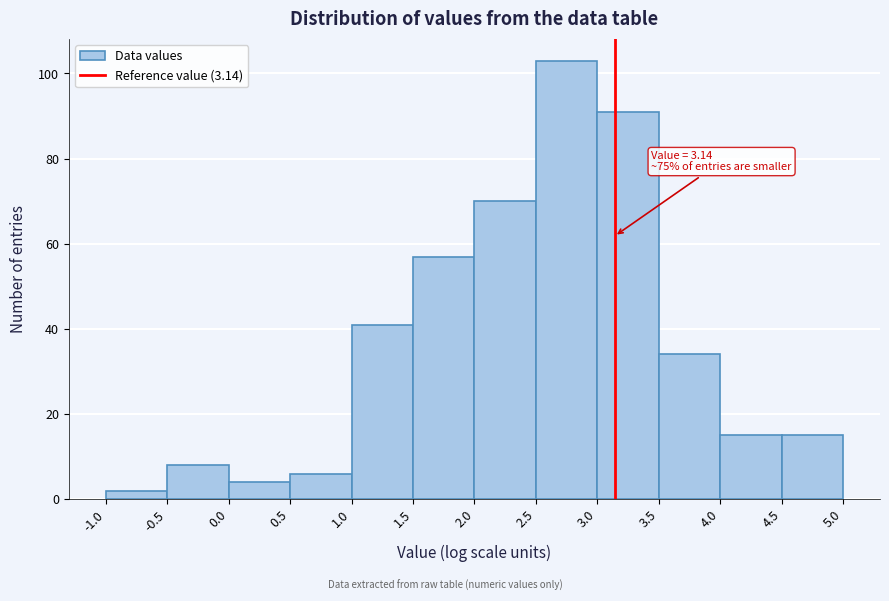

Over which range of the x-axis is the bar tallest?

2.5 to 3.0